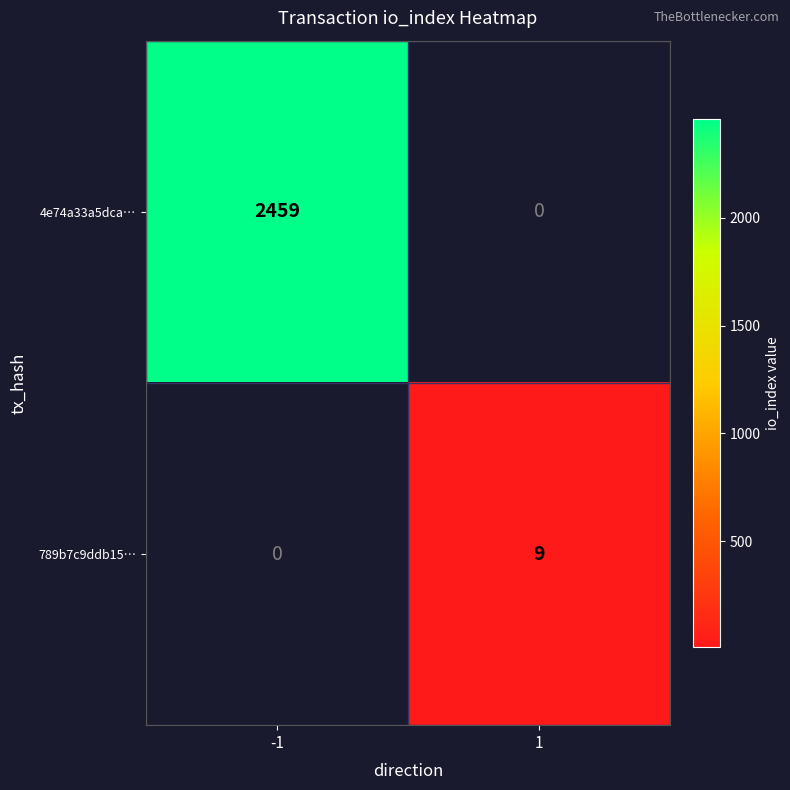

The value of 789b7c9ddb15… at 1 is 9. True or false?

True